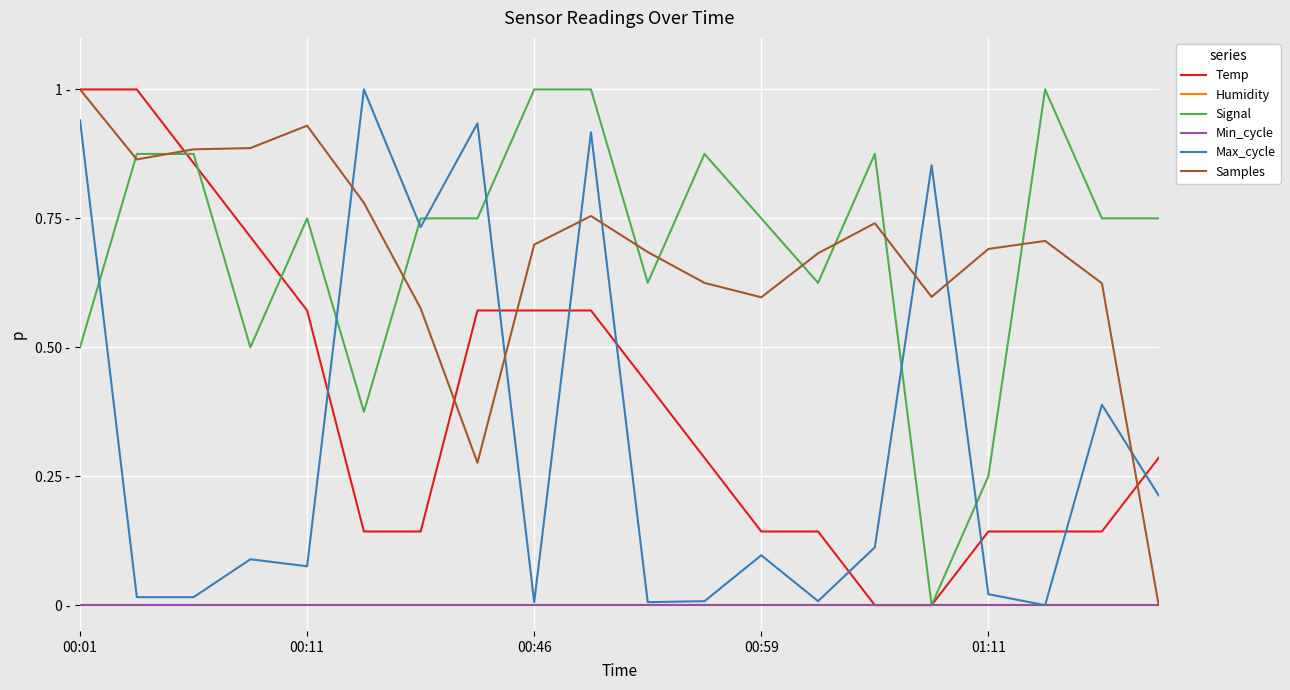

What is the difference between the second highest and second lowest values in the Temp series?

1.0